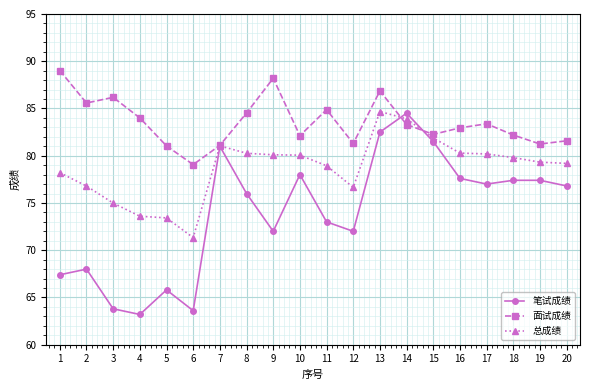

What is the sum of all 总成绩 values?

1574.6